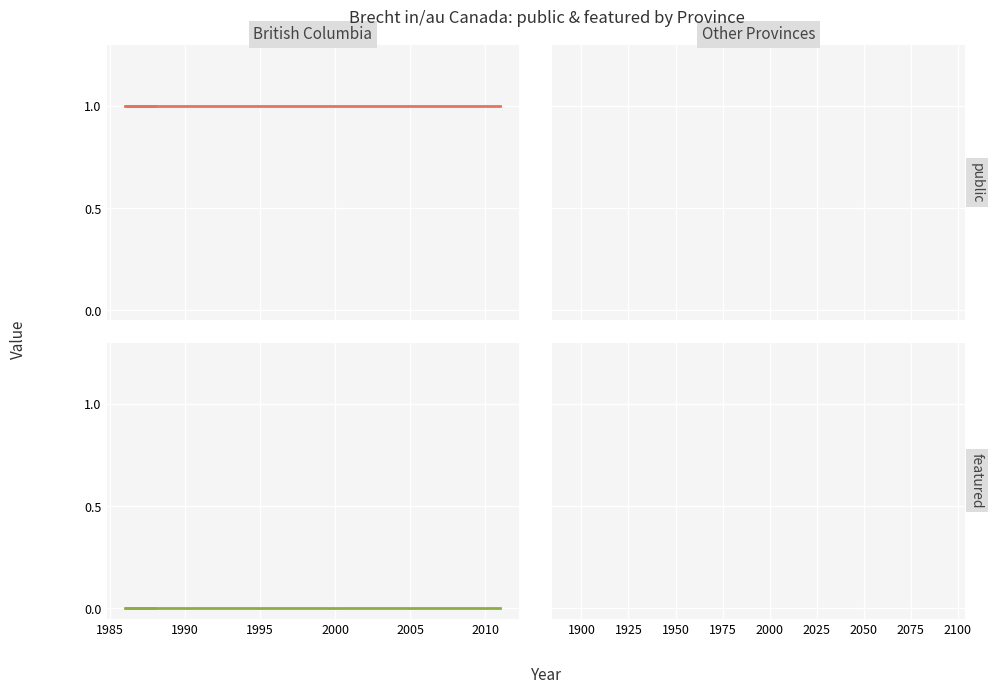

How many series are shown in this chart?

2